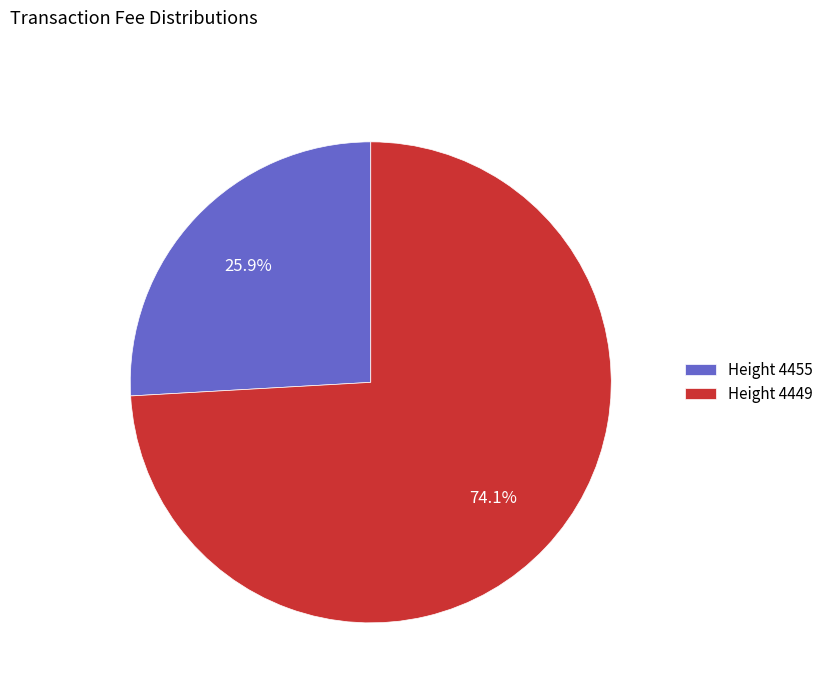

Is there a majority slice in this chart?

Yes